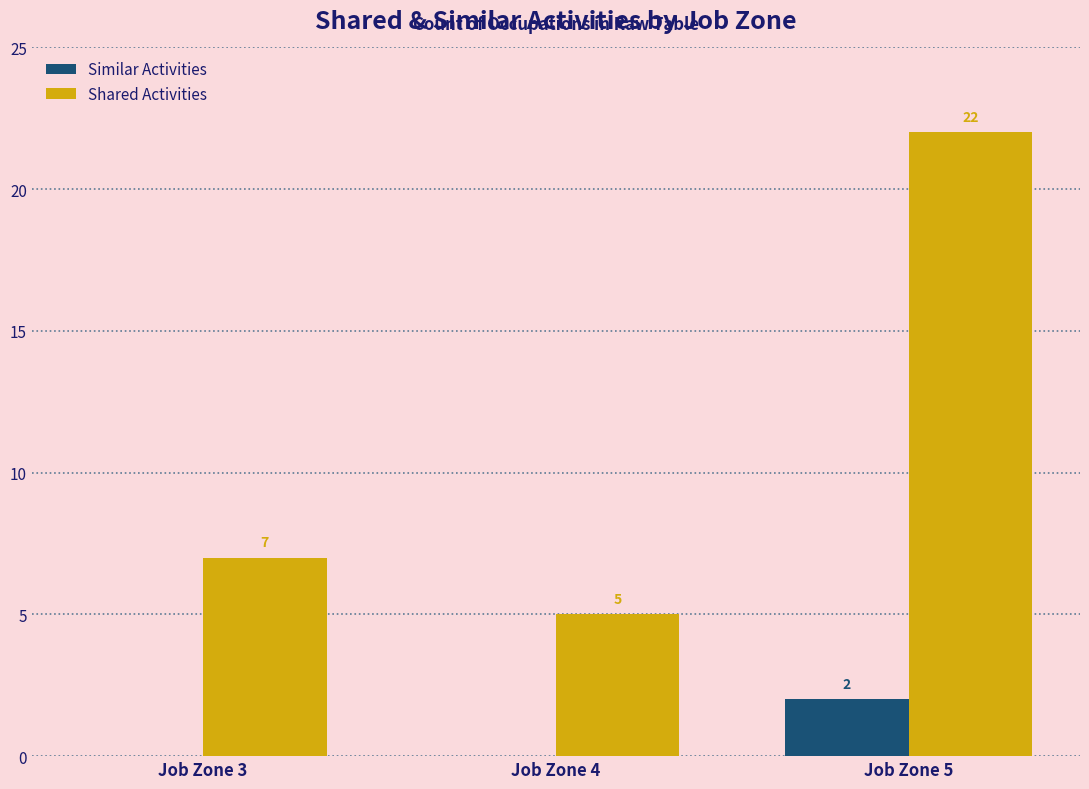

How many data points does each series have?

3